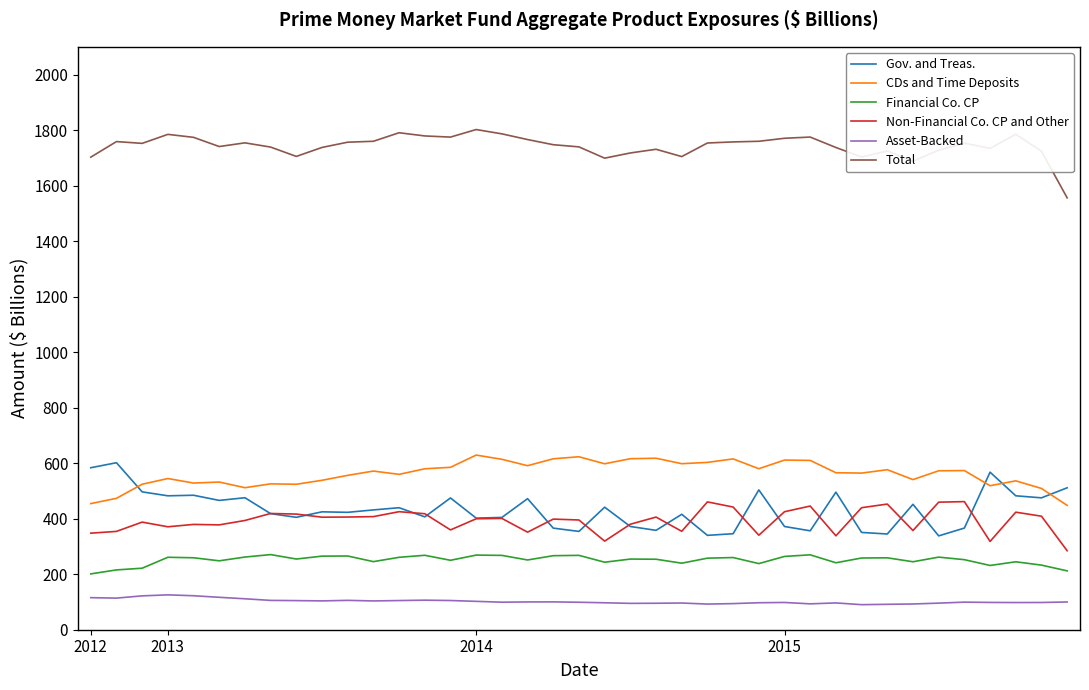

True or false: Non-Financial Co. CP and Other and CDs and Time Deposits intersect in this chart.

False